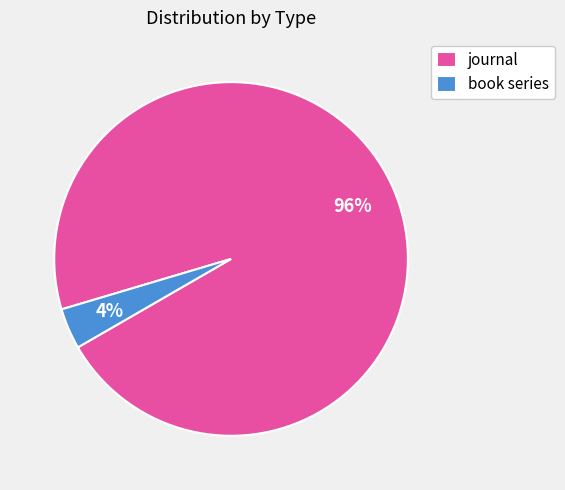

Is it true that journal is 96% of the pie?

True